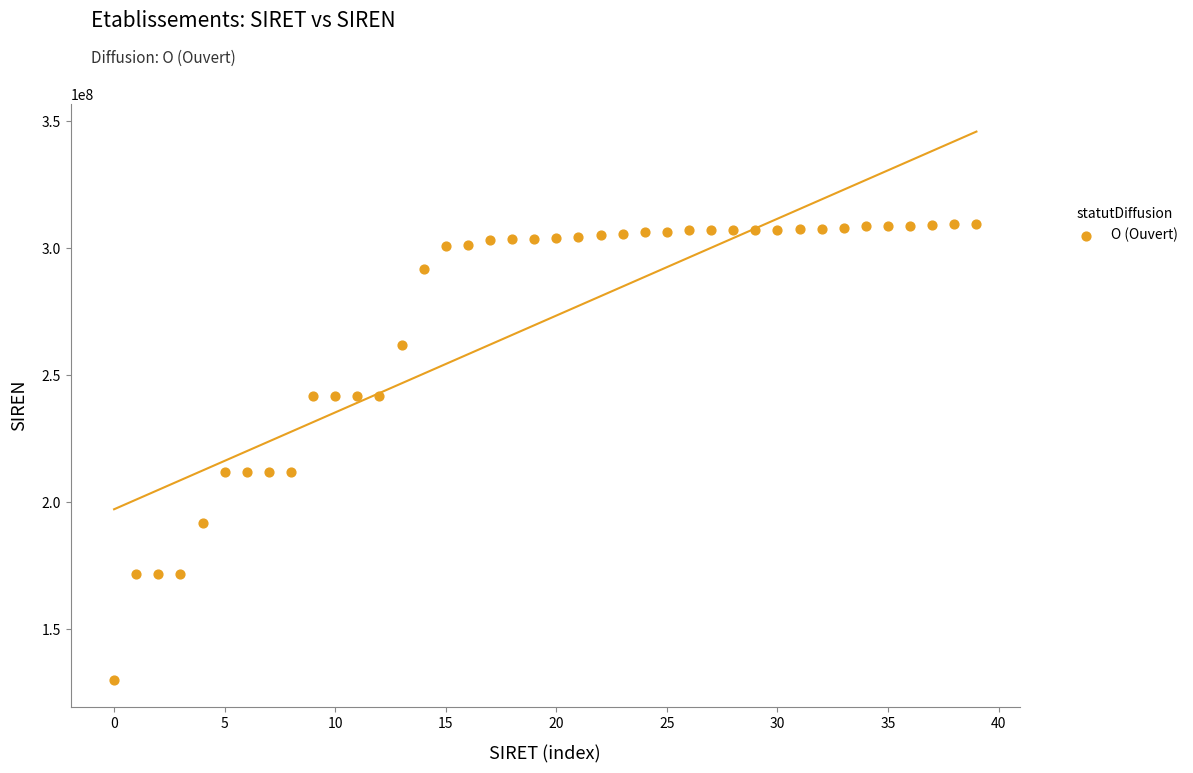

What is the range of Y values (max minus min)?

179650914